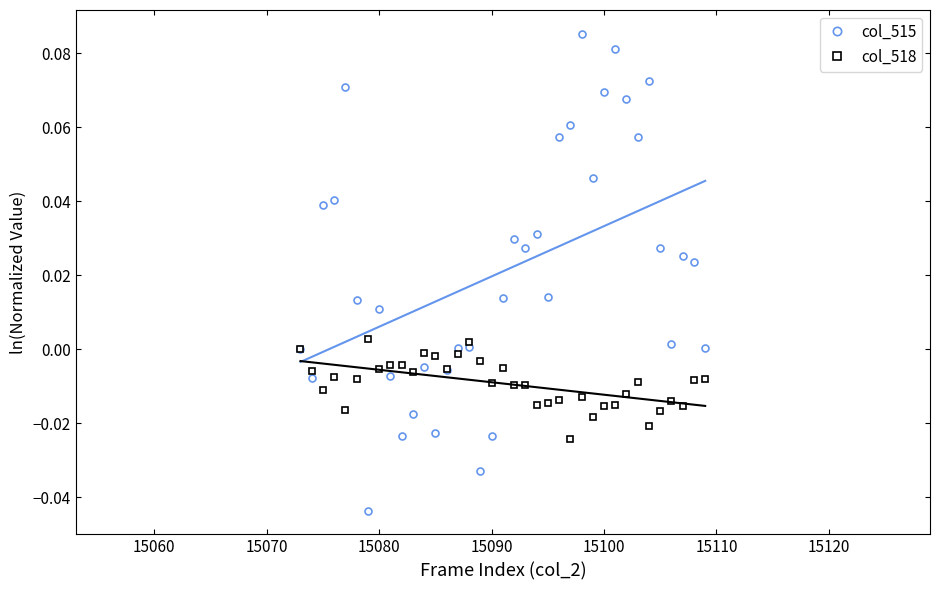

True or false: col_515 has more than 1 points higher than both neighbors.

True